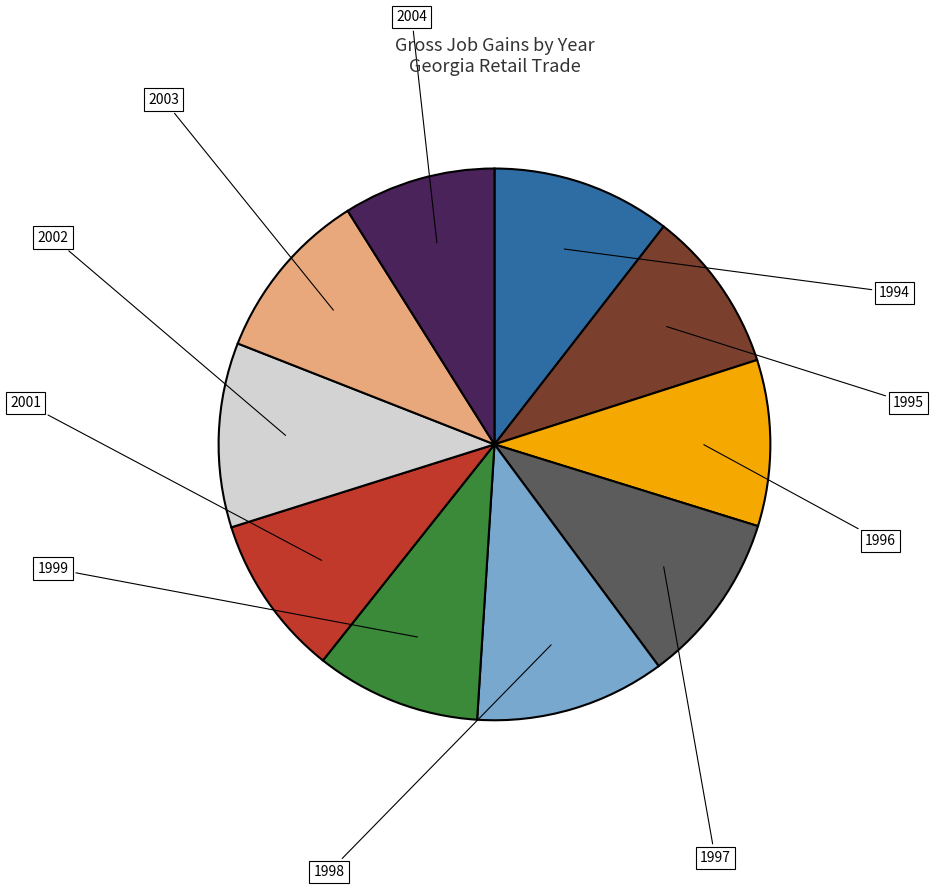

Does any single category account for the majority?

No